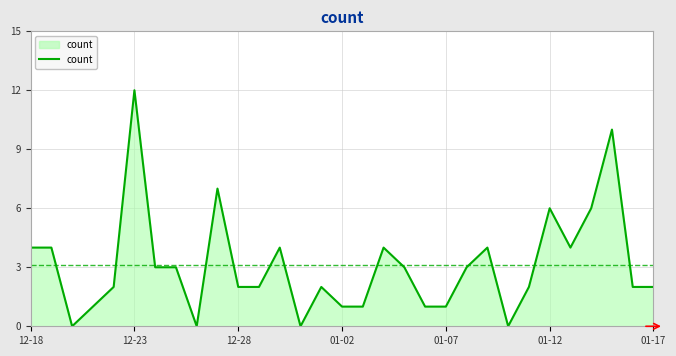

What is the maximum value shown in the chart?

12